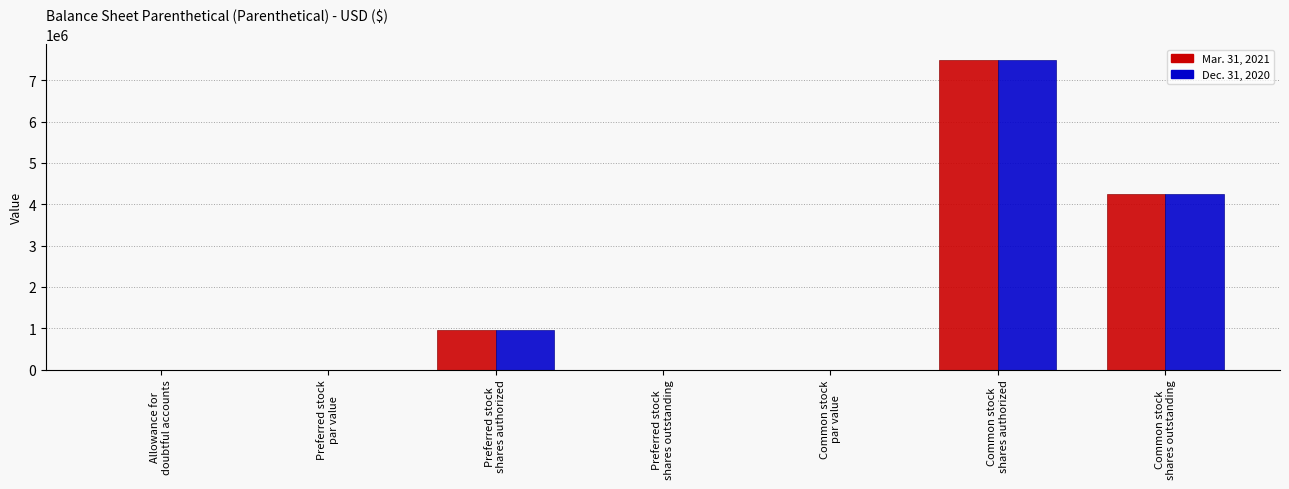

True or false: Dec. 31, 2020 has a value of 960000.0 at Preferred stock
shares authorized.

True